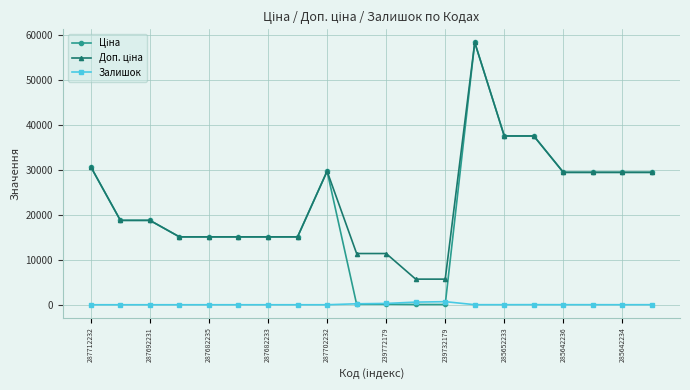

Count the number of categories in the chart.

20